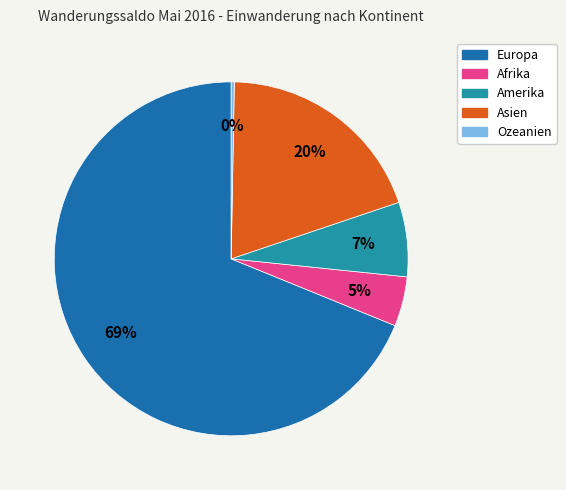

True or false: Europa accounts for 69% of the total.

True